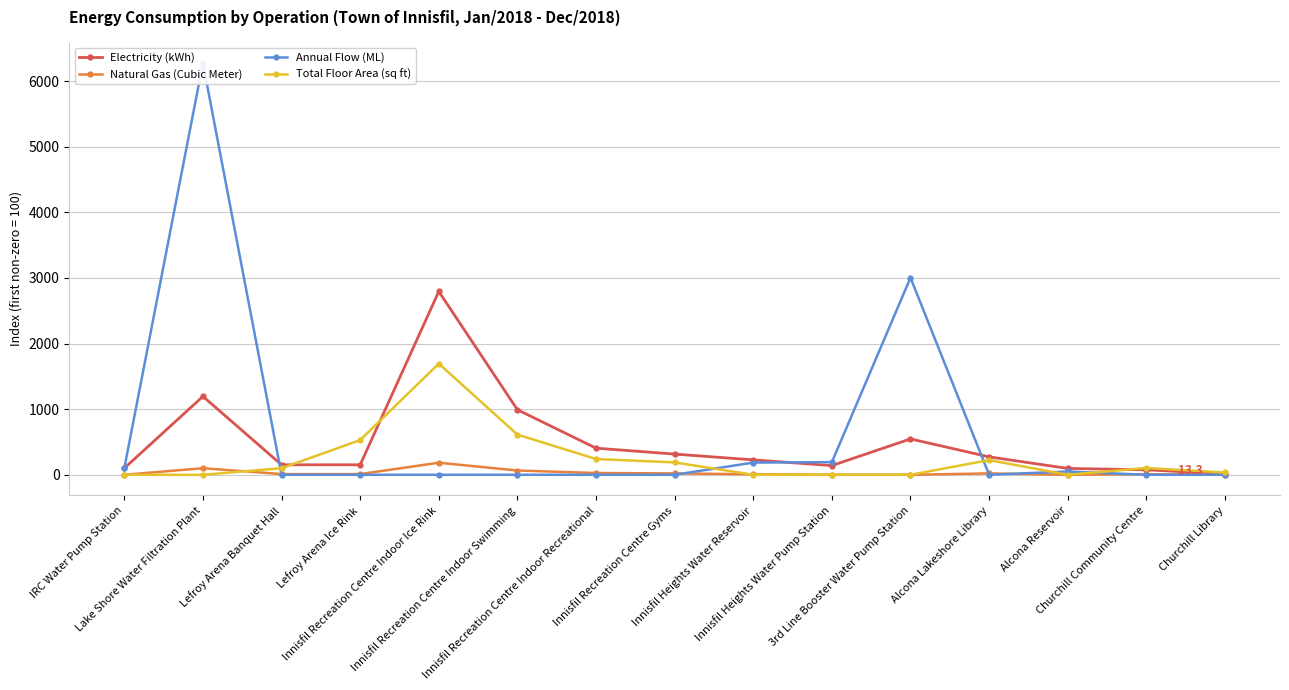

Where is the first local maximum for Electricity (kWh)?

Lake Shore Water Filtration Plant